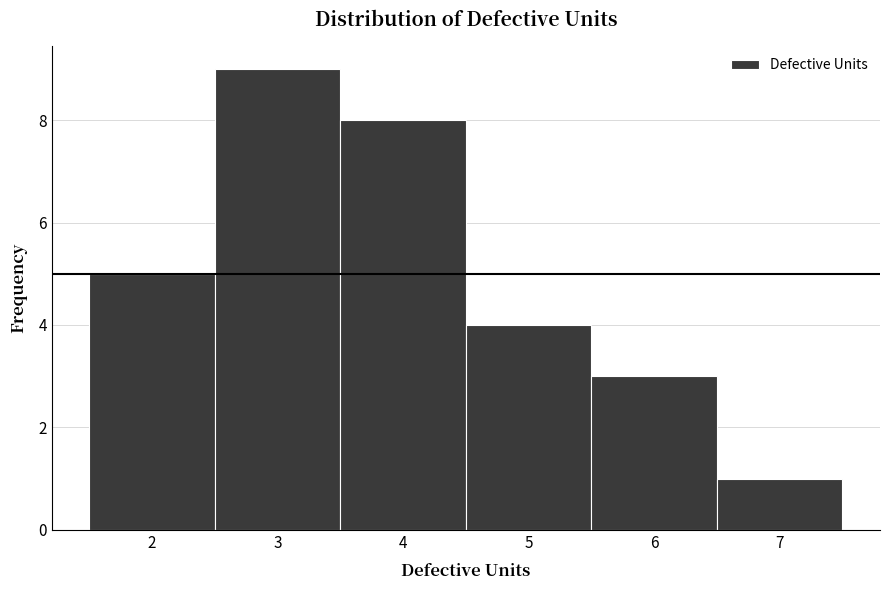

Reading left to right, list every bar in this chart as the range it spans on the x-axis followed by its height. The values are not printed on the chart, so give them approximately, as read against the axis.

1.5 to 2.5: 5
2.5 to 3.5: 9
3.5 to 4.5: 8
4.5 to 5.5: 4
5.5 to 6.5: 3
6.5 to 7.5: 1